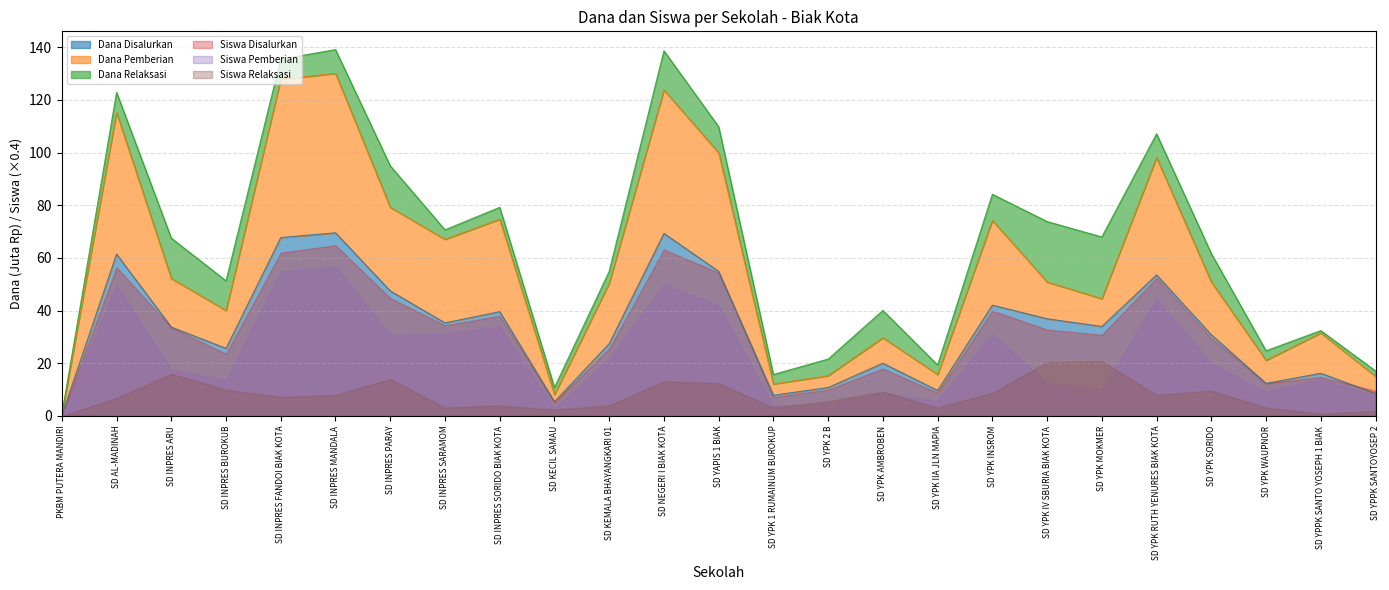

Is the value of Siswa Disalurkan at PKBM PUTERA MANDIRI greater than the value of Dana Pemberian at SD YPK IV SBURIA BIAK KOTA?

No